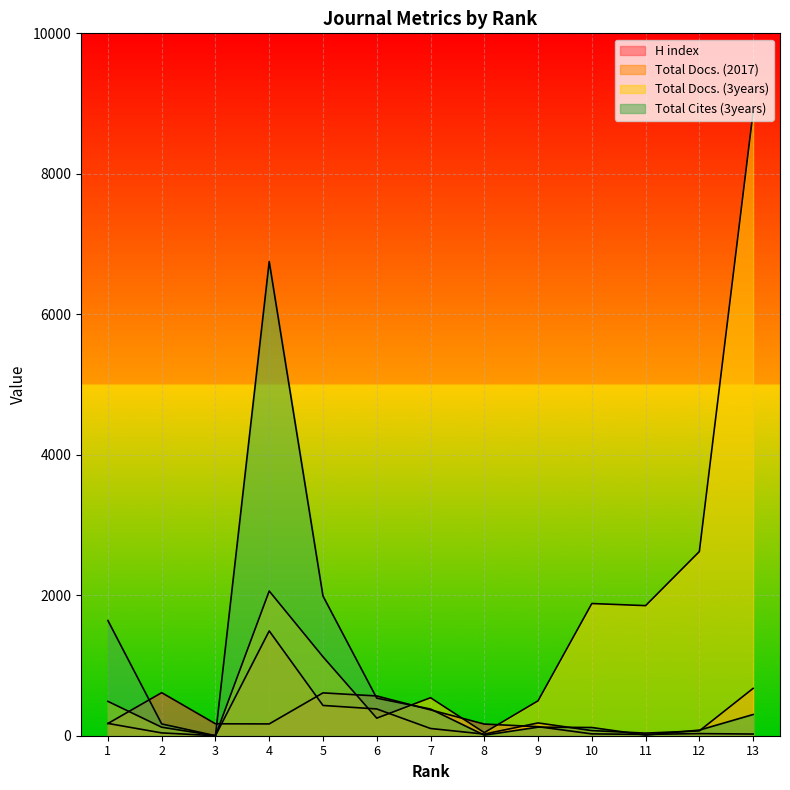

How many lines are shown in the chart?

4